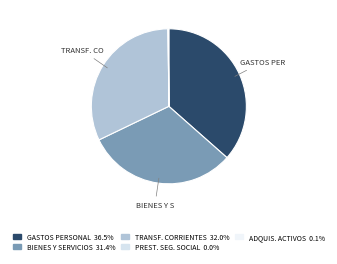

How many slices are in this pie chart?

5